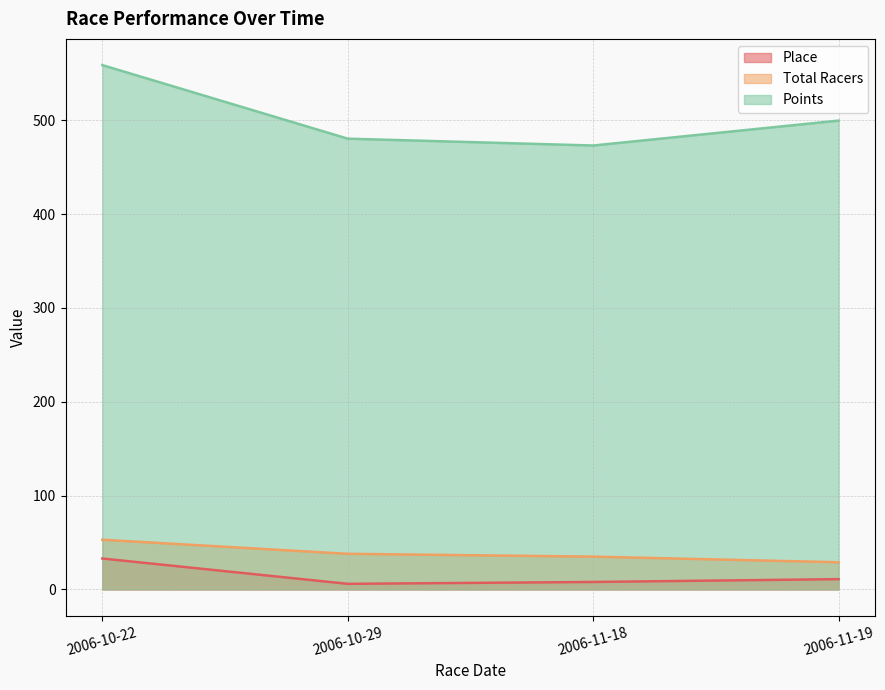

True or false: Place and Total Racers cross at least once.

False